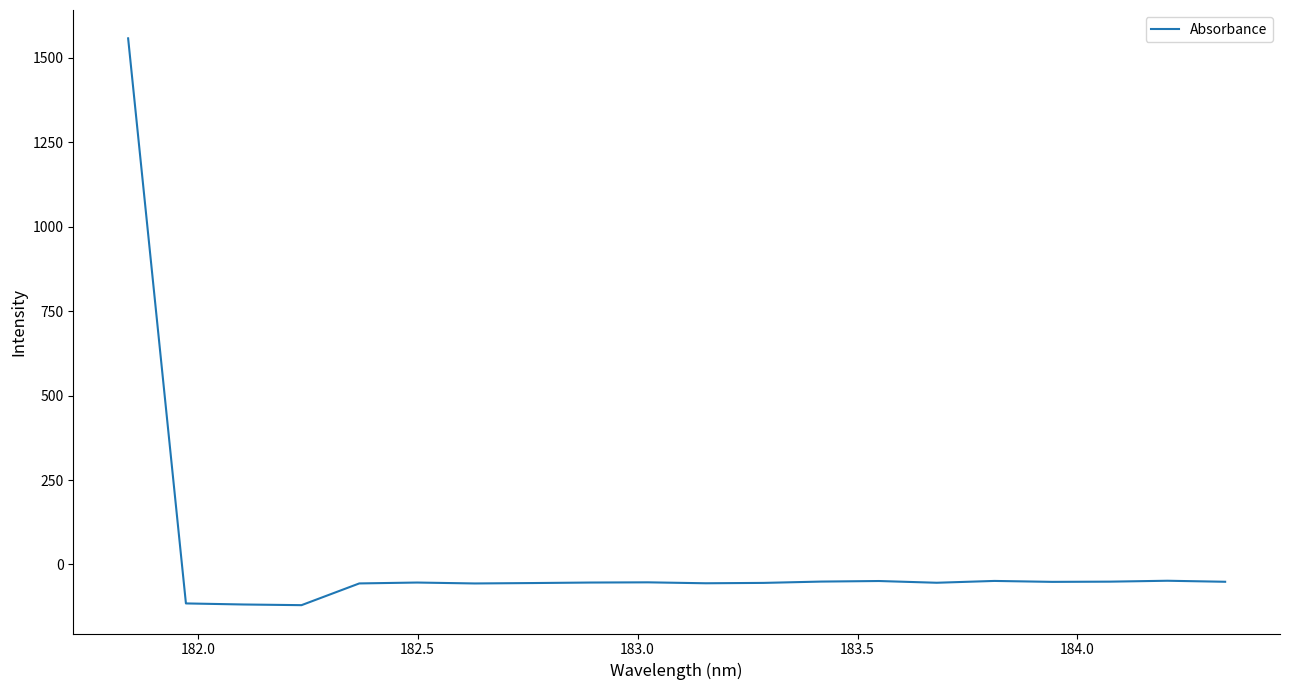

What is the difference between the maximum and minimum values?

1678.6